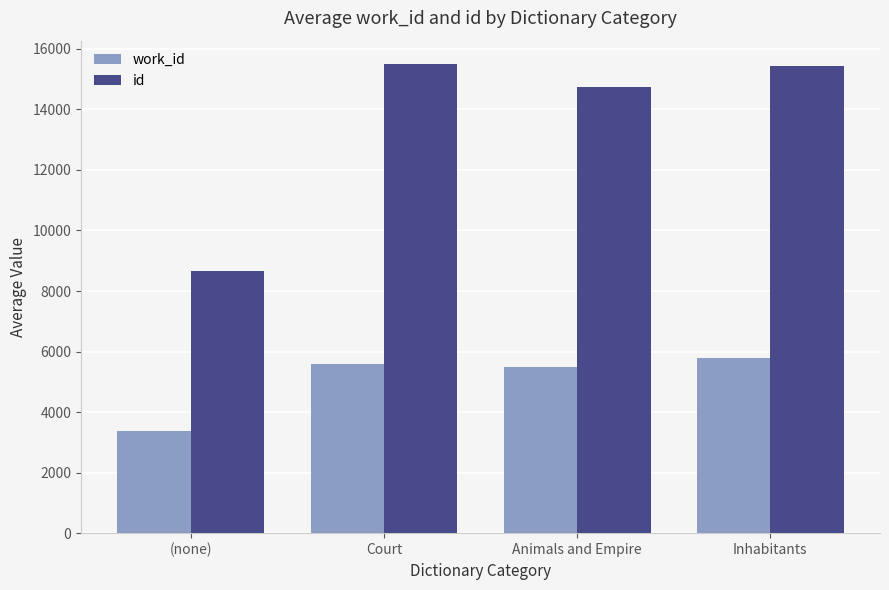

What are all the series names shown in the legend?

work_id, id